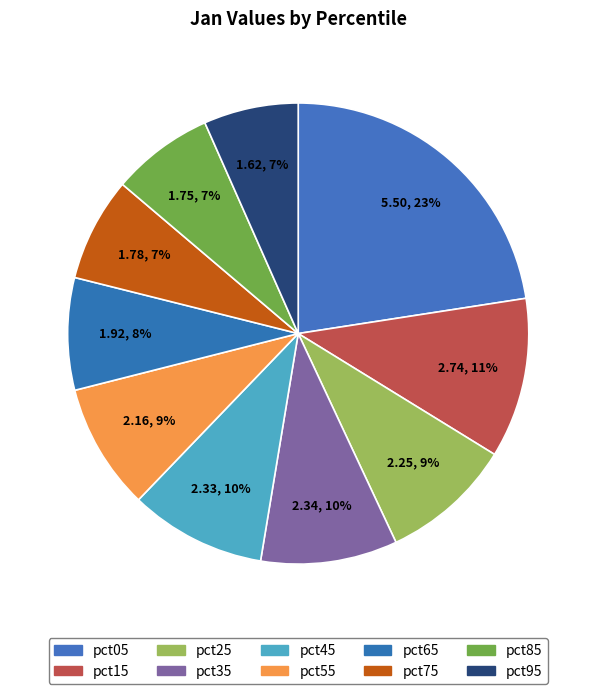

Combined, what portion of the pie is pct95 and pct75?

13.9%